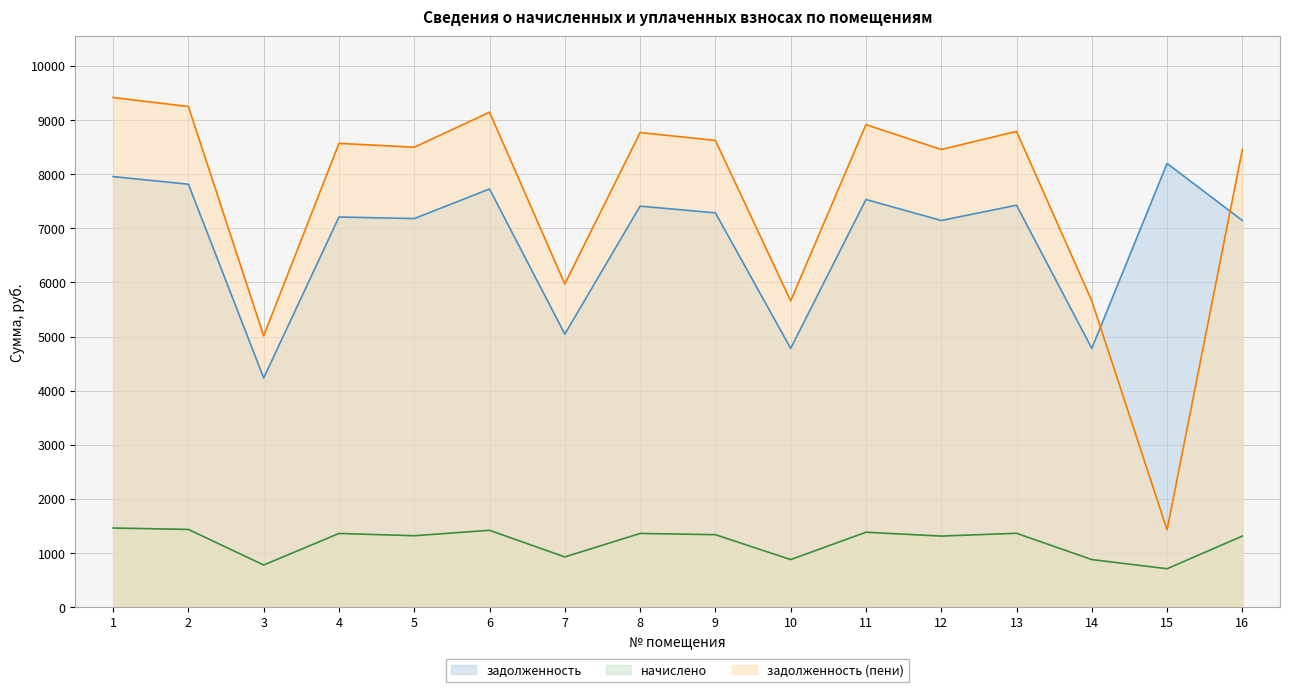

The value of задолженность at 10 is 4780.4. True or false?

True